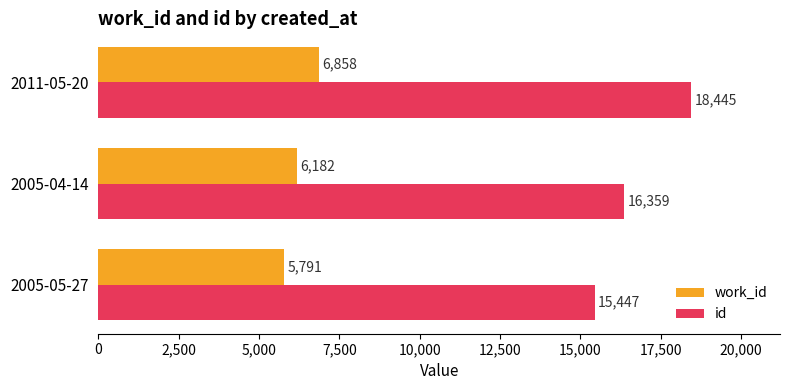

What are all the series names shown in the legend?

work_id, id